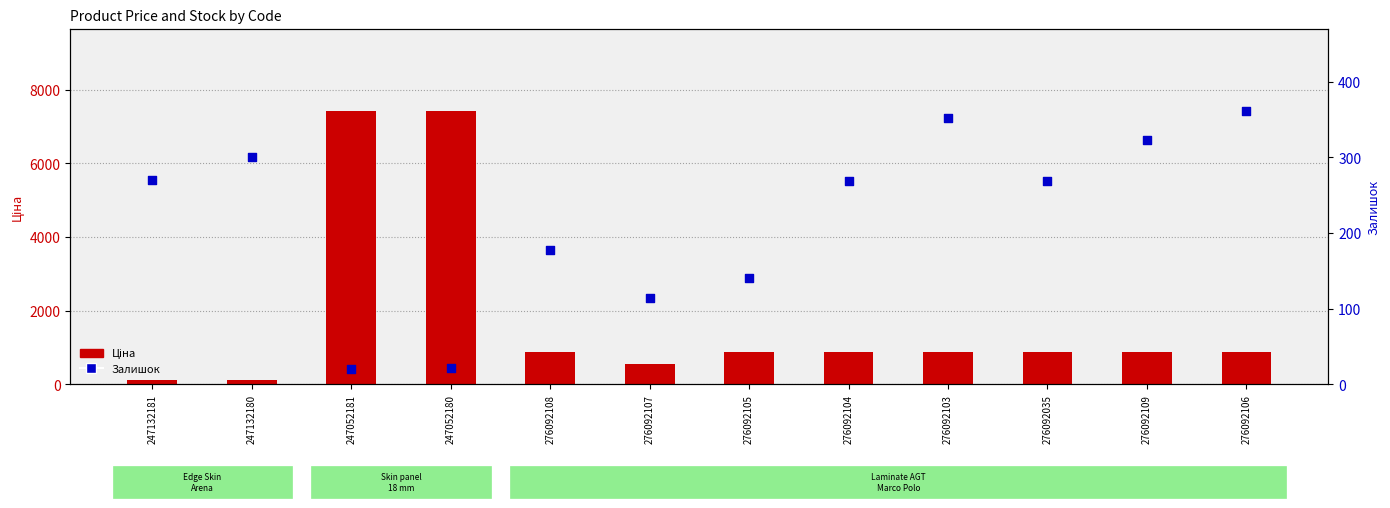

At which category is the sum across all series the highest?

247052180